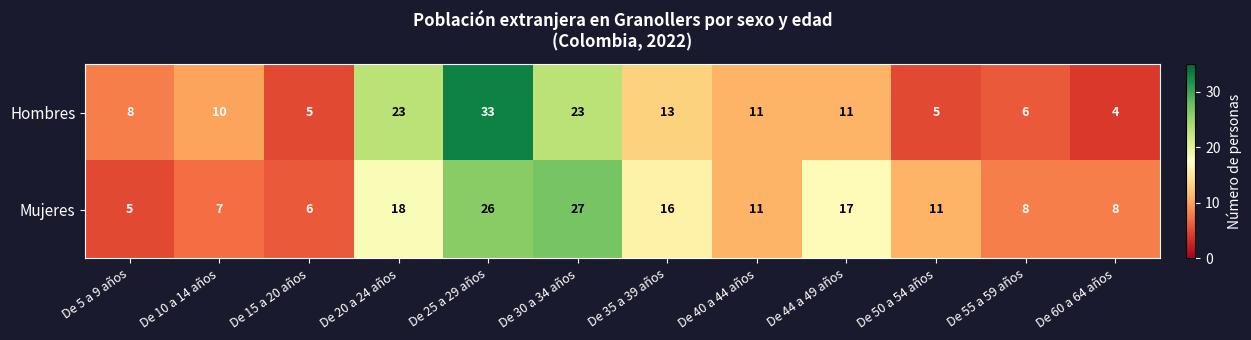

Read the Hombres value at De 30 a 34 años, to the nearest 10.

20